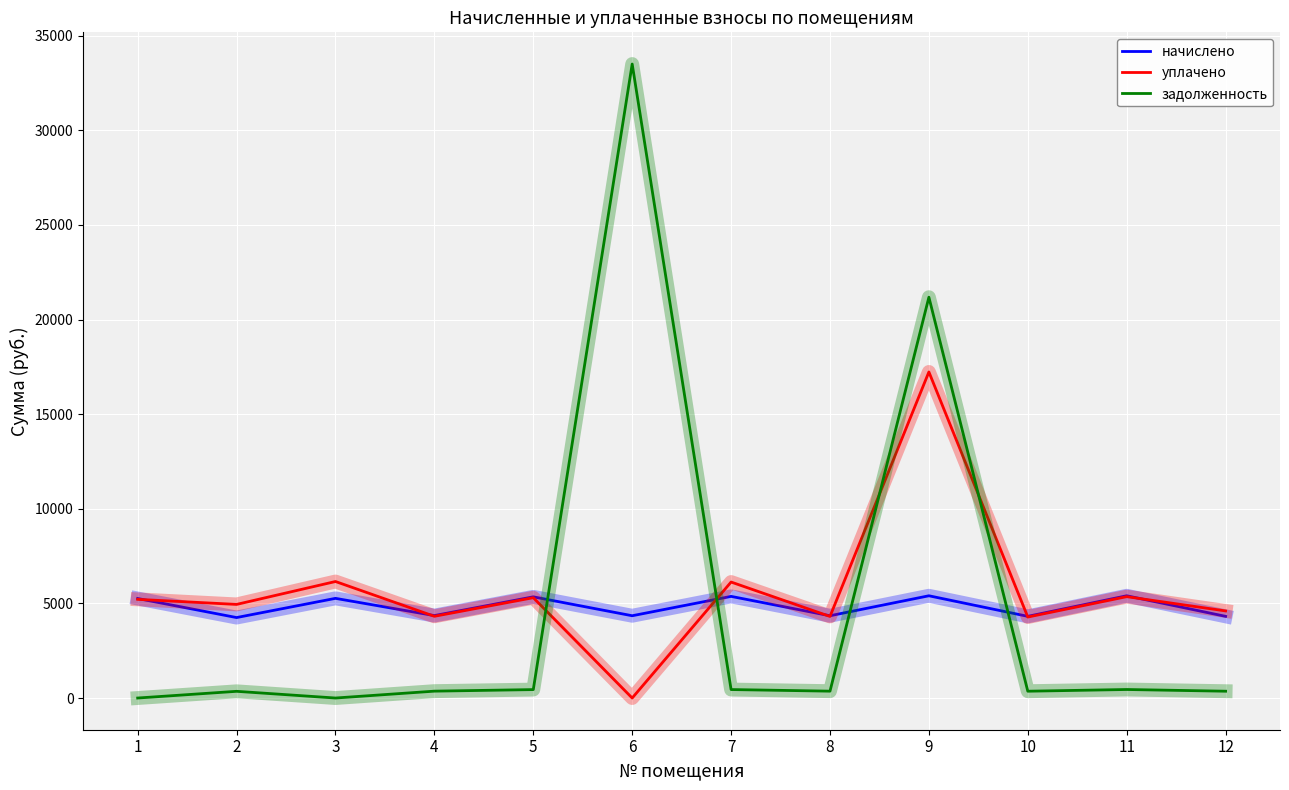

The value of уплачено at 1 is 5214.0. True or false?

True